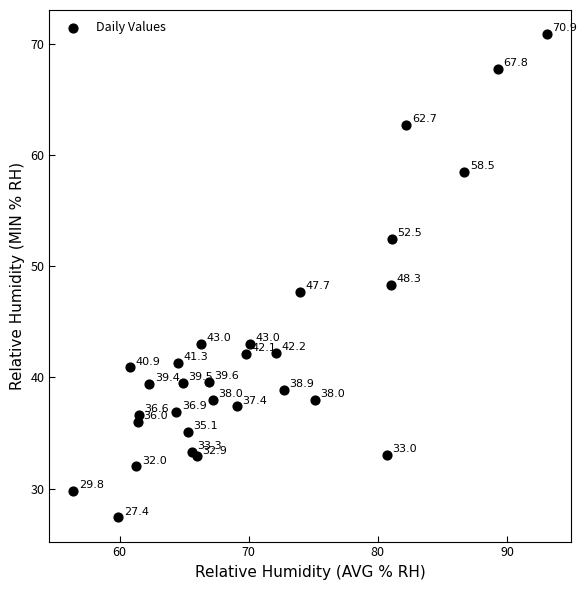

What Y value in the scatter plot is closest to 49?

48.3